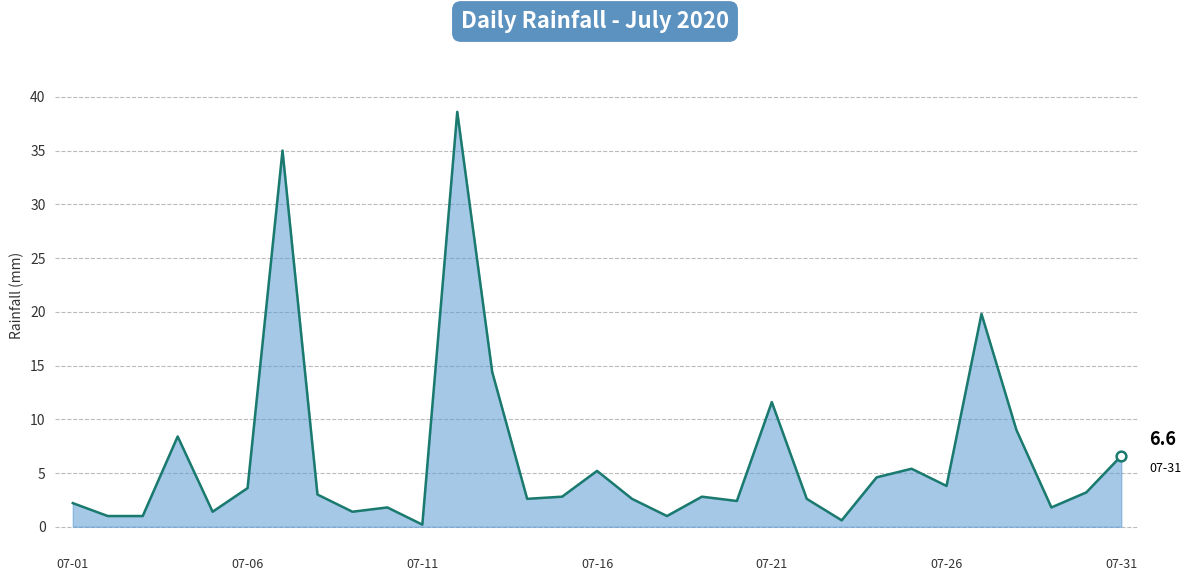

Reading left to right, list all the values displayed in this chart.

2.2	1.0	1.0	8.4	1.4	3.6	35.0	3.0	1.4	1.8	0.2	38.6	14.4	2.6	2.8	5.2	2.6	1.0	2.8	2.4	11.6	2.6	0.6	4.6	5.4	3.8	19.8	9.0	1.8	3.2	6.6